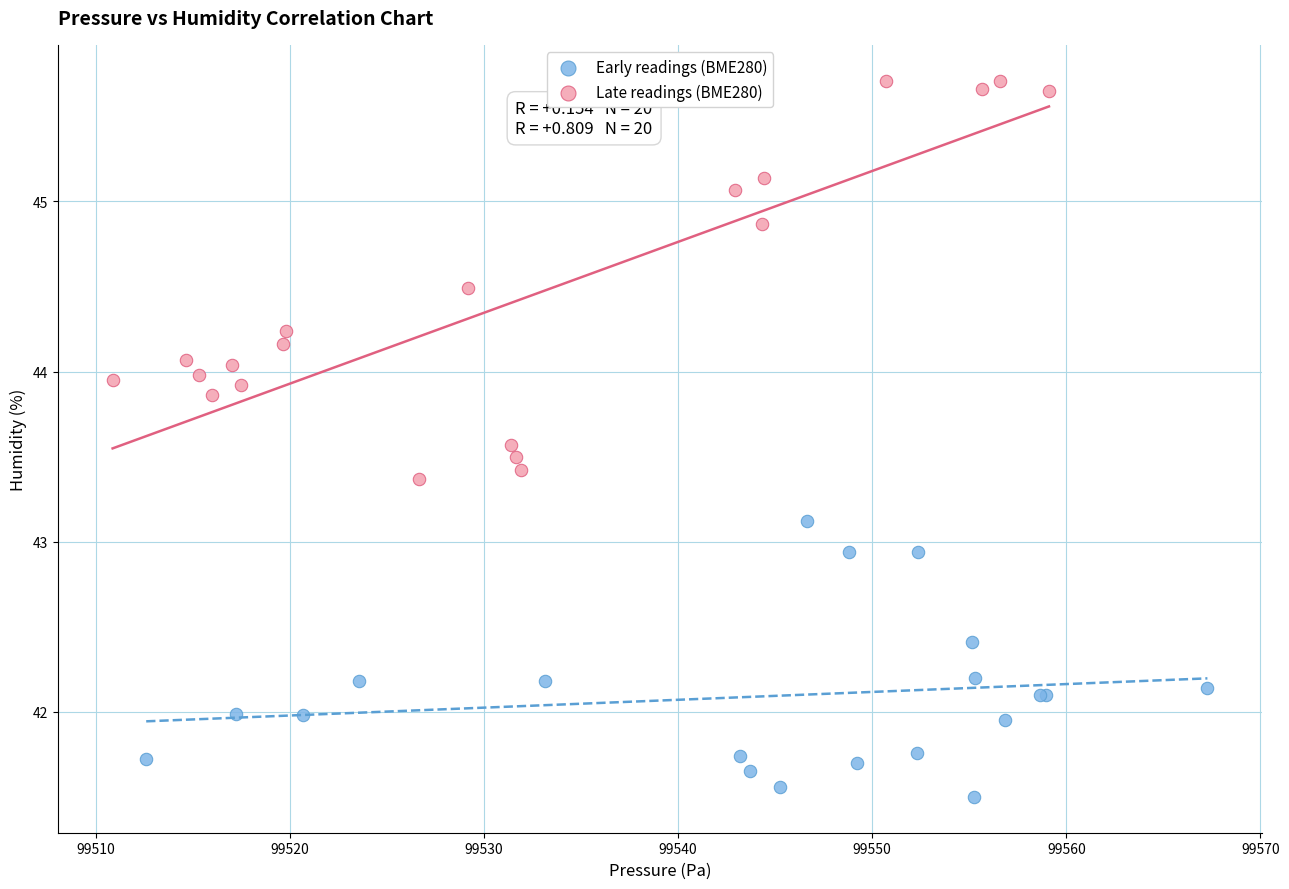

Which series has the largest Y range (max minus min)?

Late readings (BME280)